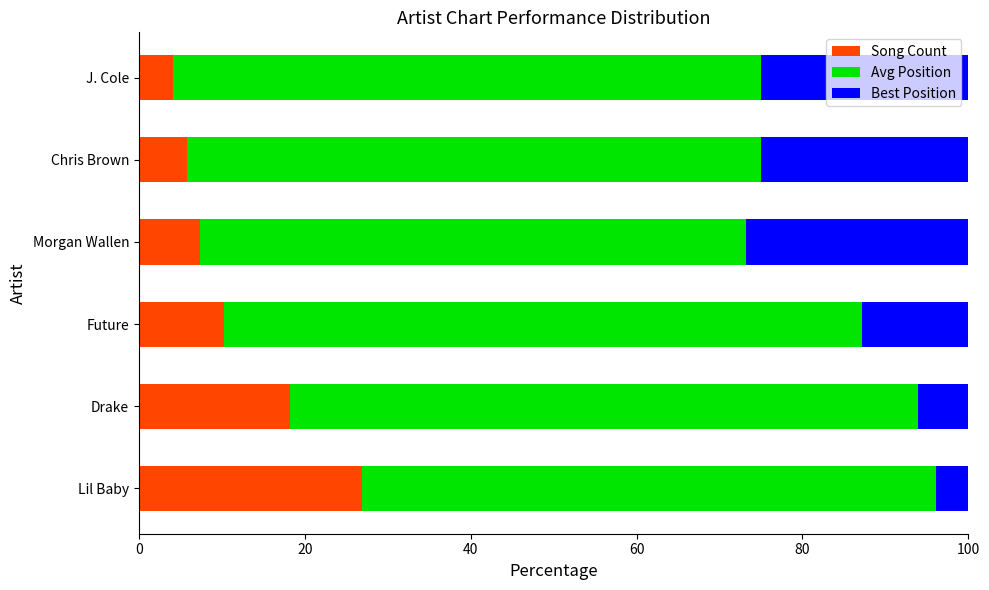

What is the total value across all series at Chris Brown?

100.0